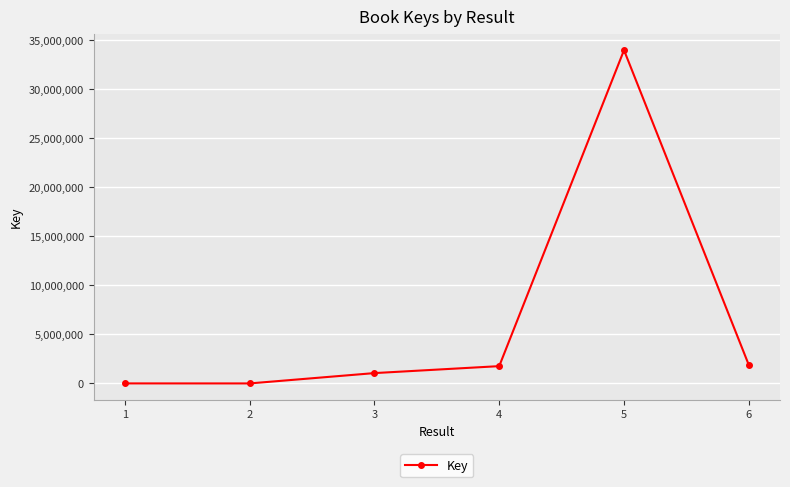

What is the maximum value shown in the chart?

34008235